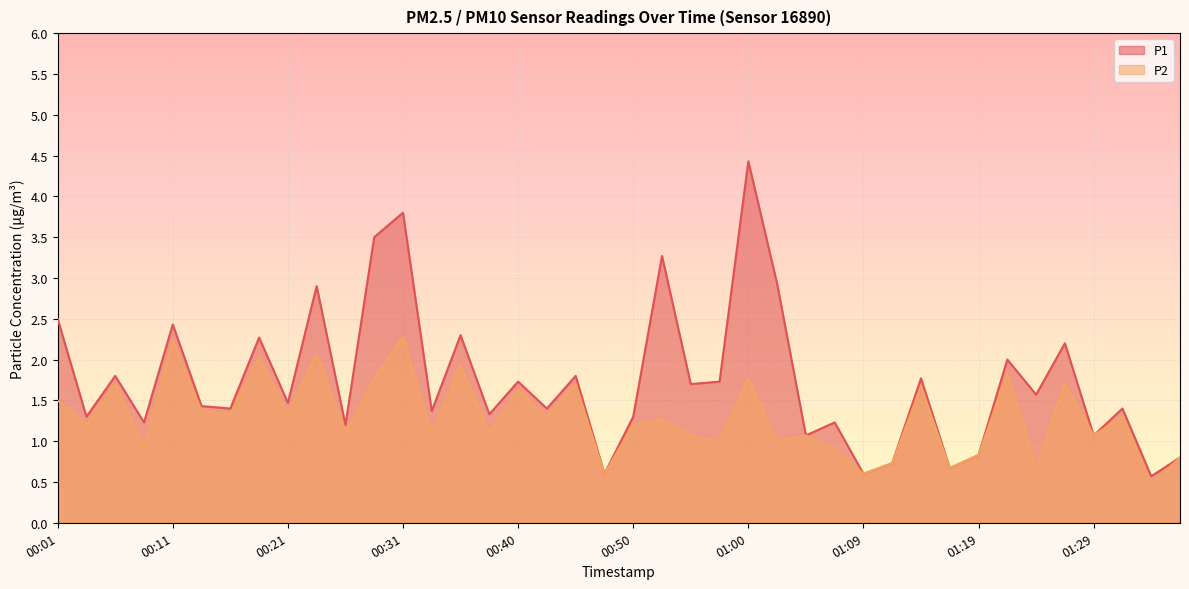

Reading left to right, extract all data points from this chart.

P1: 2.5	1.3	1.8	1.2	2.4	1.4	1.4	2.3	1.5	2.9	1.2	3.5	3.8	1.4	2.3	1.3	1.7	1.4	1.8	0.6	1.3	3.3	1.7	1.7	4.4	2.9	1.1	1.2	0.6	0.7	1.8	0.7	0.8	2.0	1.6	2.2	1.1	1.4	0.6	0.8
P2: 1.5	1.2	1.7	0.9	2.2	1.4	1.3	2.0	1.3	2.1	1.1	1.8	2.3	1.1	1.9	1.1	1.6	1.3	1.7	0.6	1.2	1.3	1.1	1.0	1.8	1.0	1.1	0.9	0.6	0.7	1.7	0.7	0.8	1.8	0.7	1.7	1.1	1.3	0.5	0.8